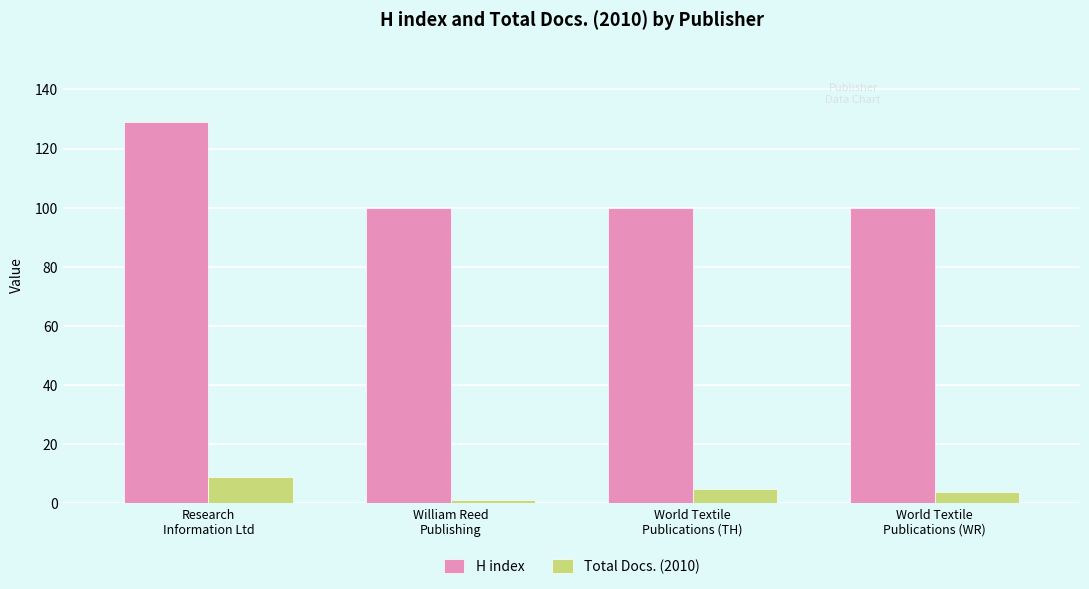

Reading left to right, what are all the values shown in this chart?

H index: Research
Information Ltd=129	William Reed
Publishing=100	World Textile
Publications (TH)=100	World Textile
Publications (WR)=100
Total Docs. (2010): Research
Information Ltd=9	William Reed
Publishing=1	World Textile
Publications (TH)=5	World Textile
Publications (WR)=4